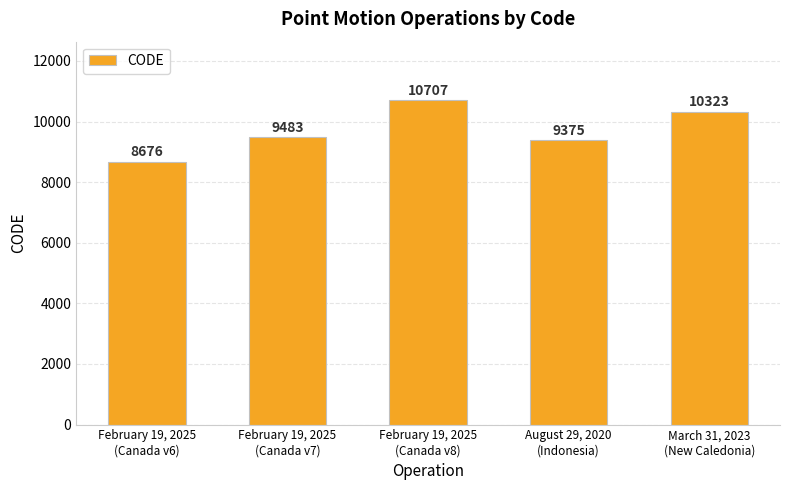

Reading right to left, list all the values displayed in this chart.

10323	9375	10707	9483	8676